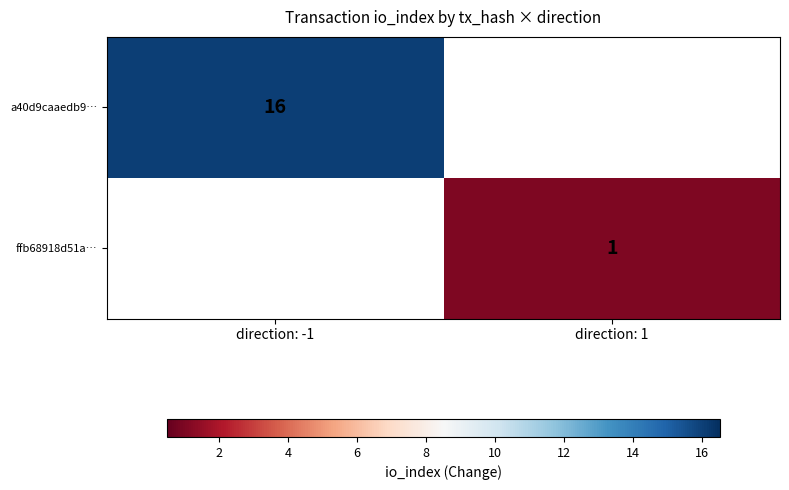

Is it true that a40d9caaedb9… equals 16 at direction: -1?

True